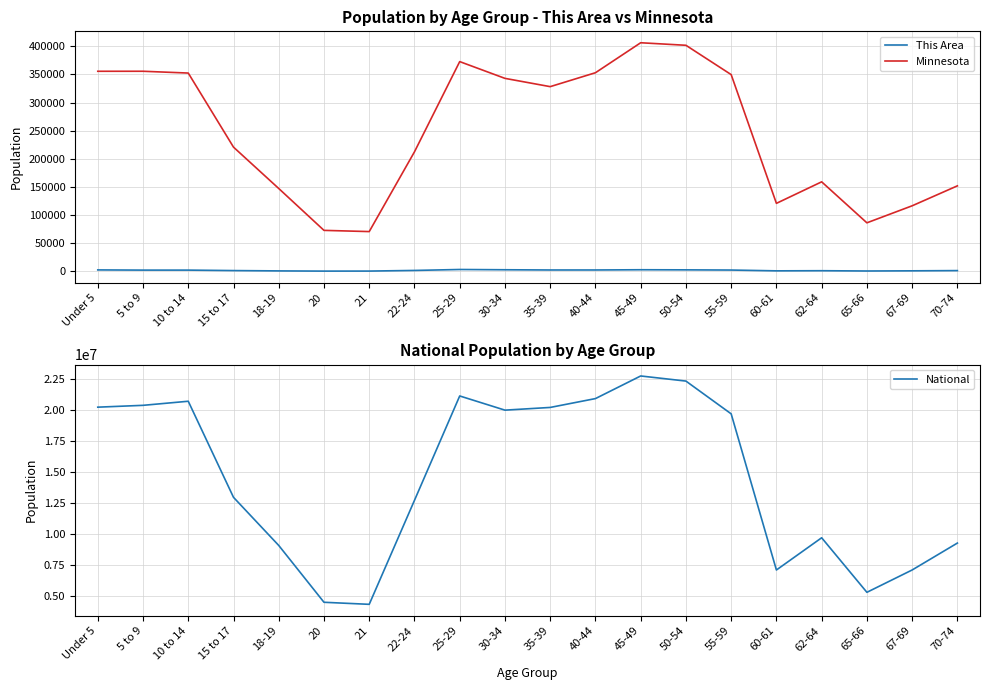

Is the value of This Area at 21 greater than the value of Minnesota at 55-59?

No